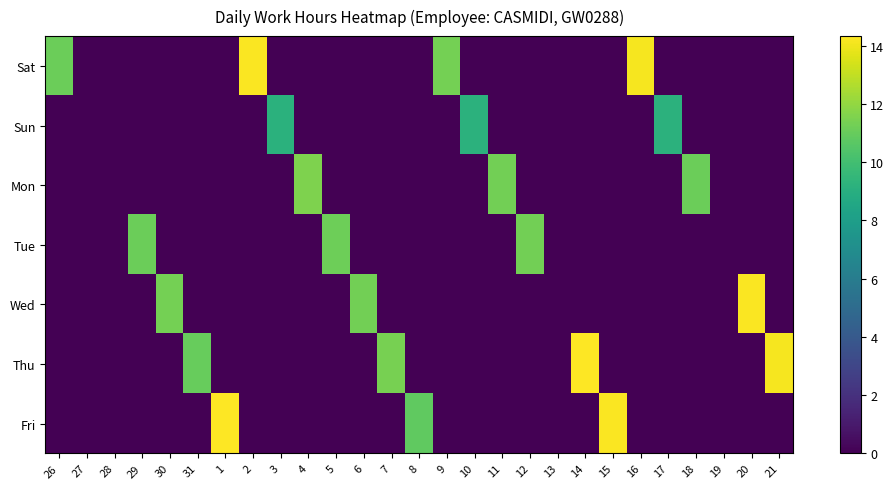

What is the total value across all series at 9?

11.3